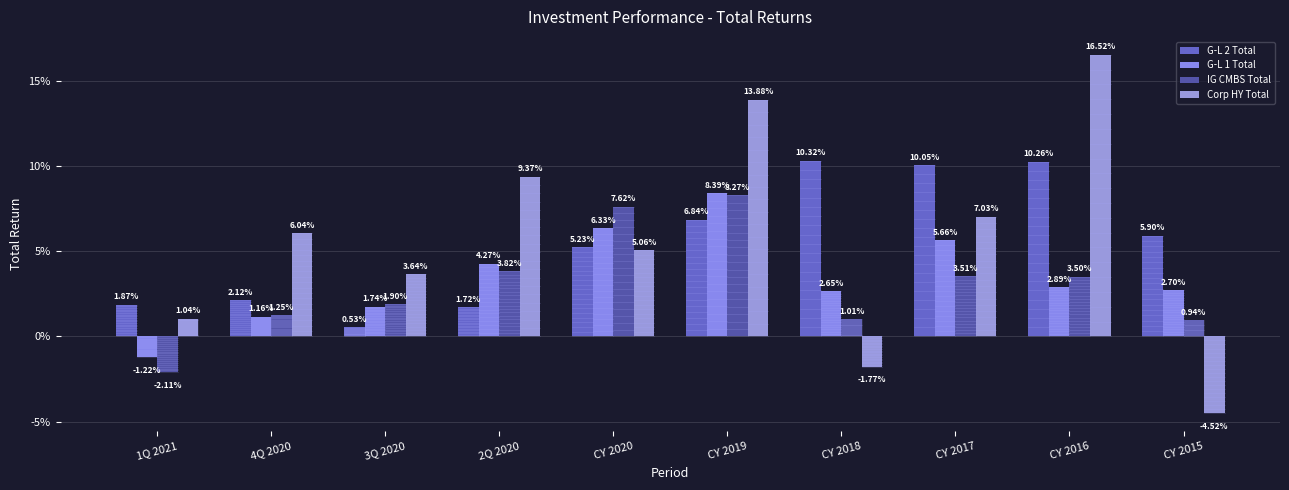

Does the chart contain stacked bars?

No